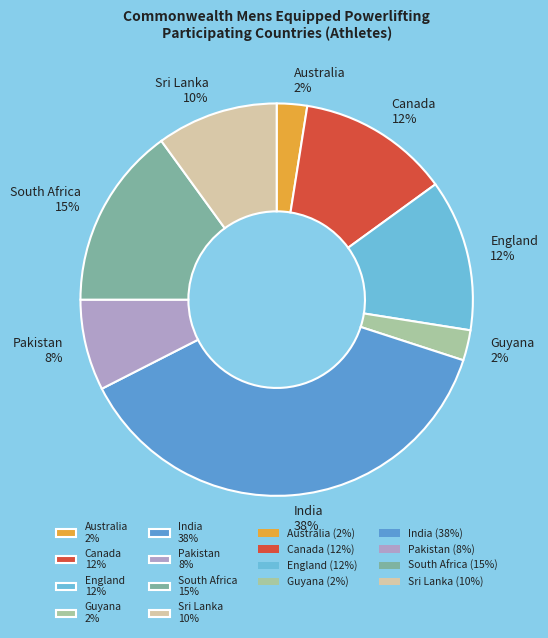

Is it true that Canada is 21% of the pie?

False